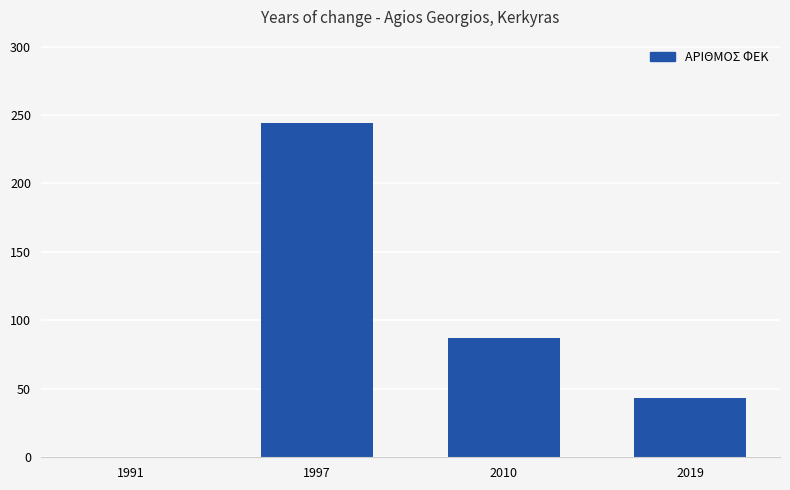

What is the sum of the values at 2010 and 1991?

87